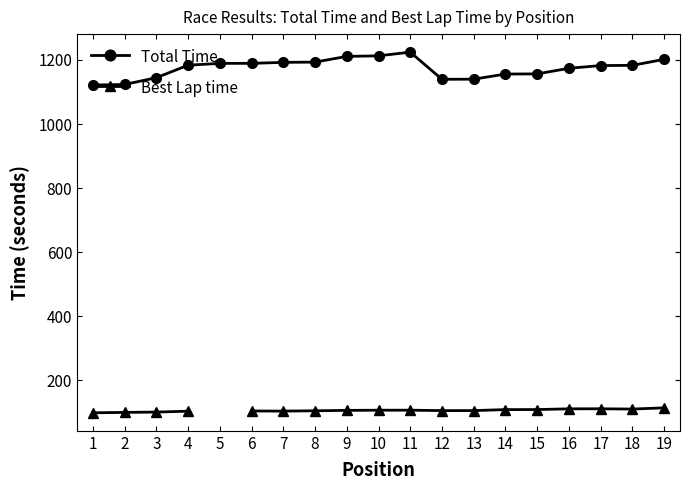

True or false: Best Lap time and Total Time intersect in this chart.

False